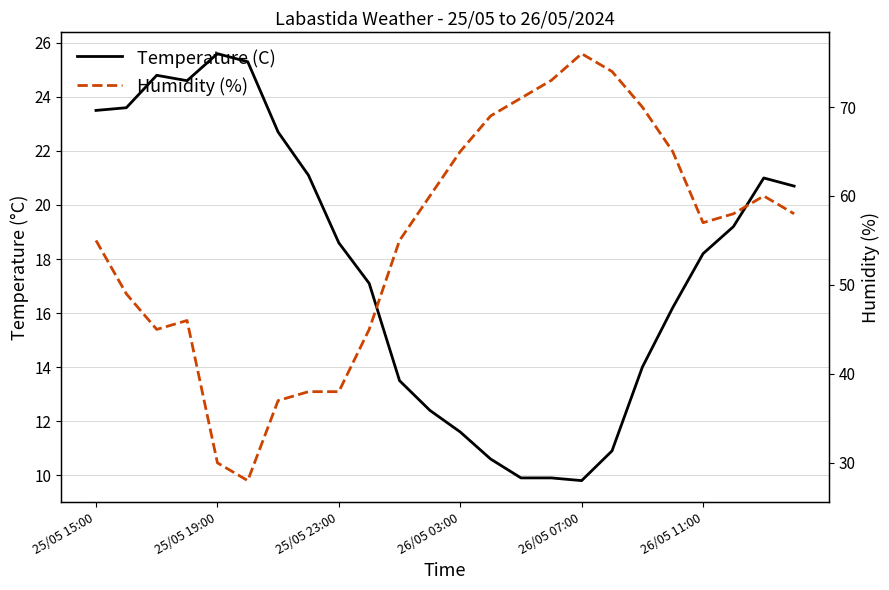

Is it true that Humidity (%) equals 38.0 at 25/05 23:00?

True